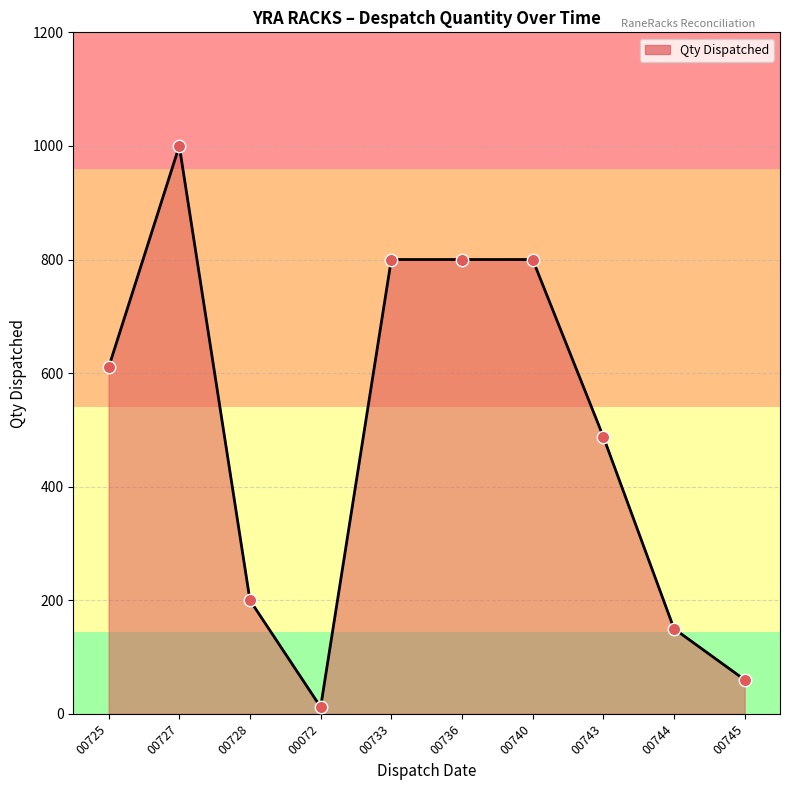

What is the change in value from 00725 to 00743?

-122